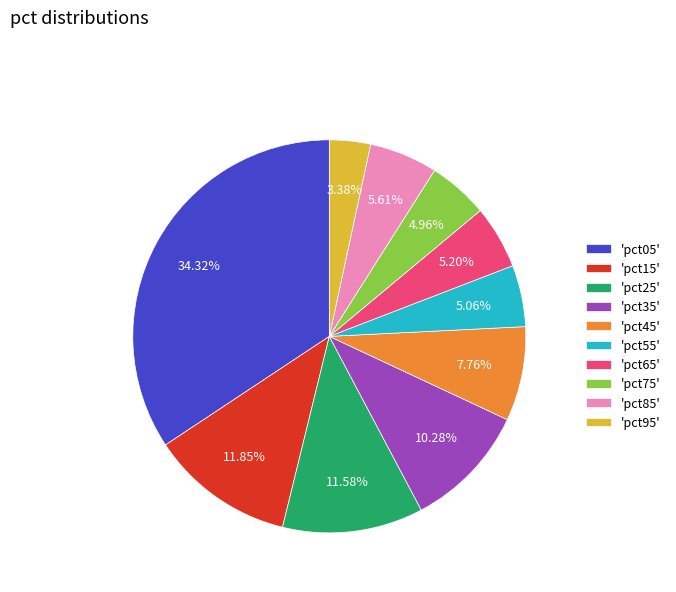

Count the number of slices in the pie.

10